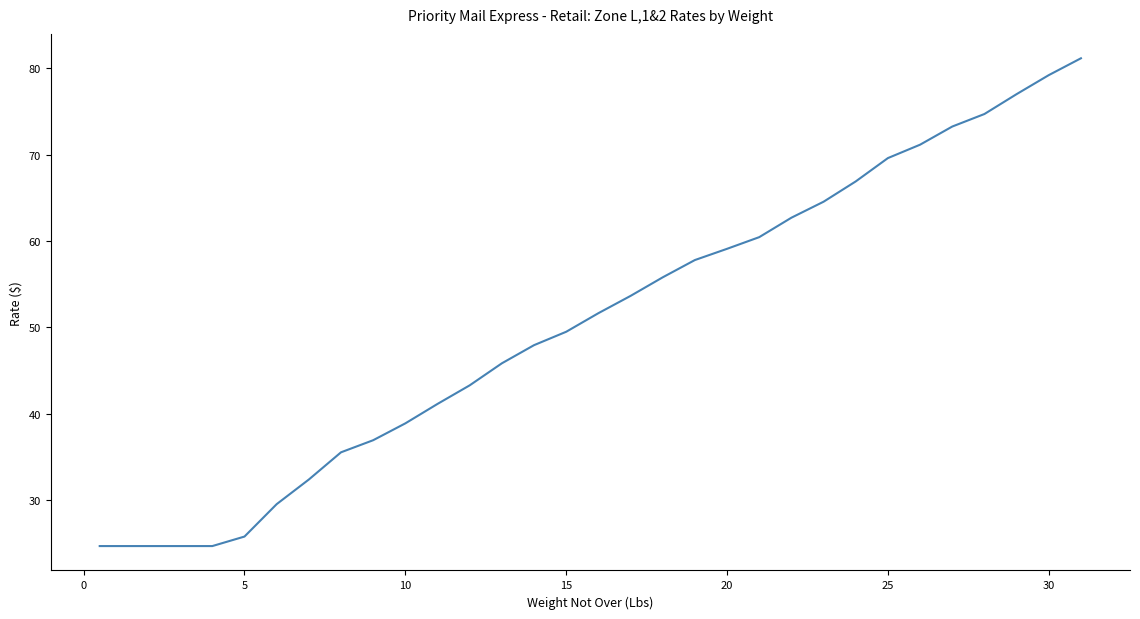

What is the average value?

50.3